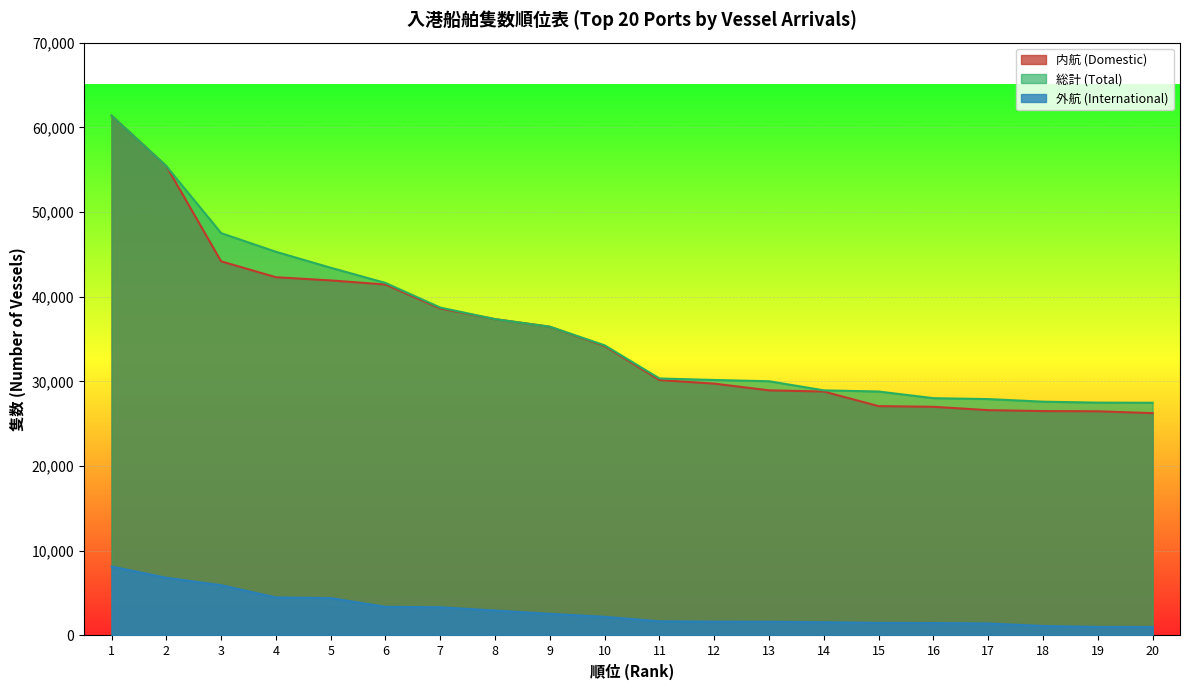

Is it true that 内航 (Domestic) equals 48235 at 15?

False